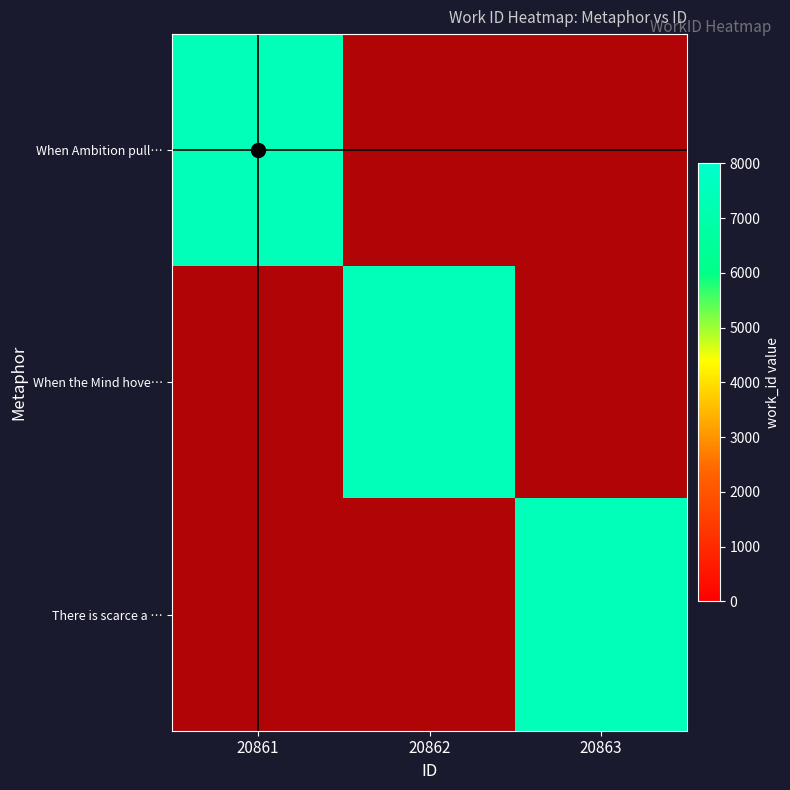

Rank the series by their maximum value, from lowest to highest.

When Ambition pull…, When the Mind hove…, There is scarce a …